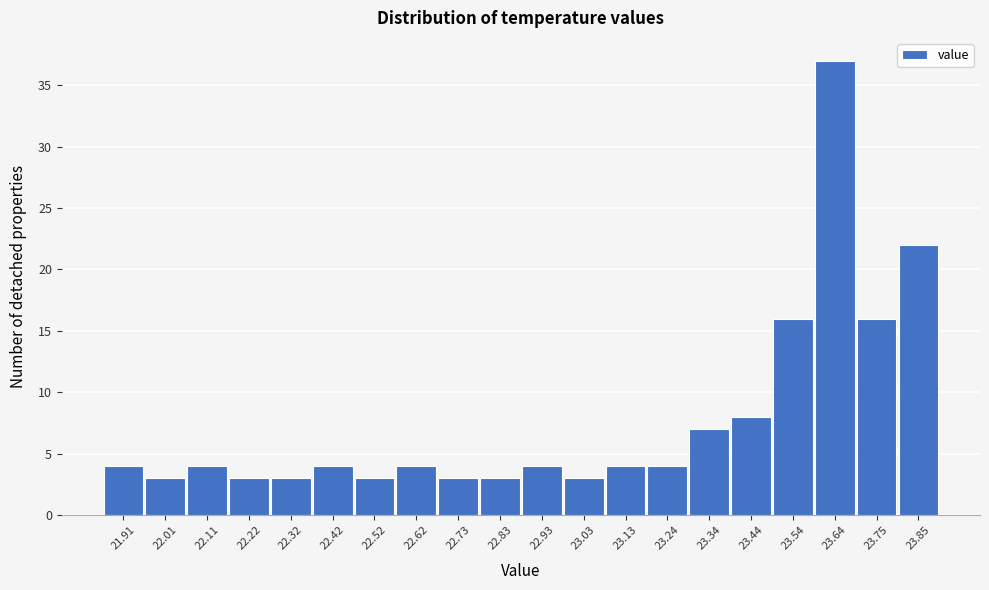

Reading left to right, transcribe all the data shown in this chart.

4	3	4	3	3	4	3	4	3	3	4	3	4	4	7	8	16	37	16	22